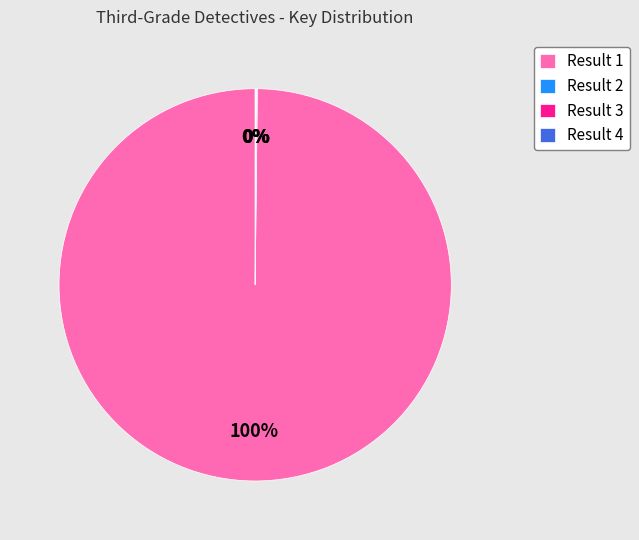

To the nearest percent, what percentage of the pie is Result 1?

100%